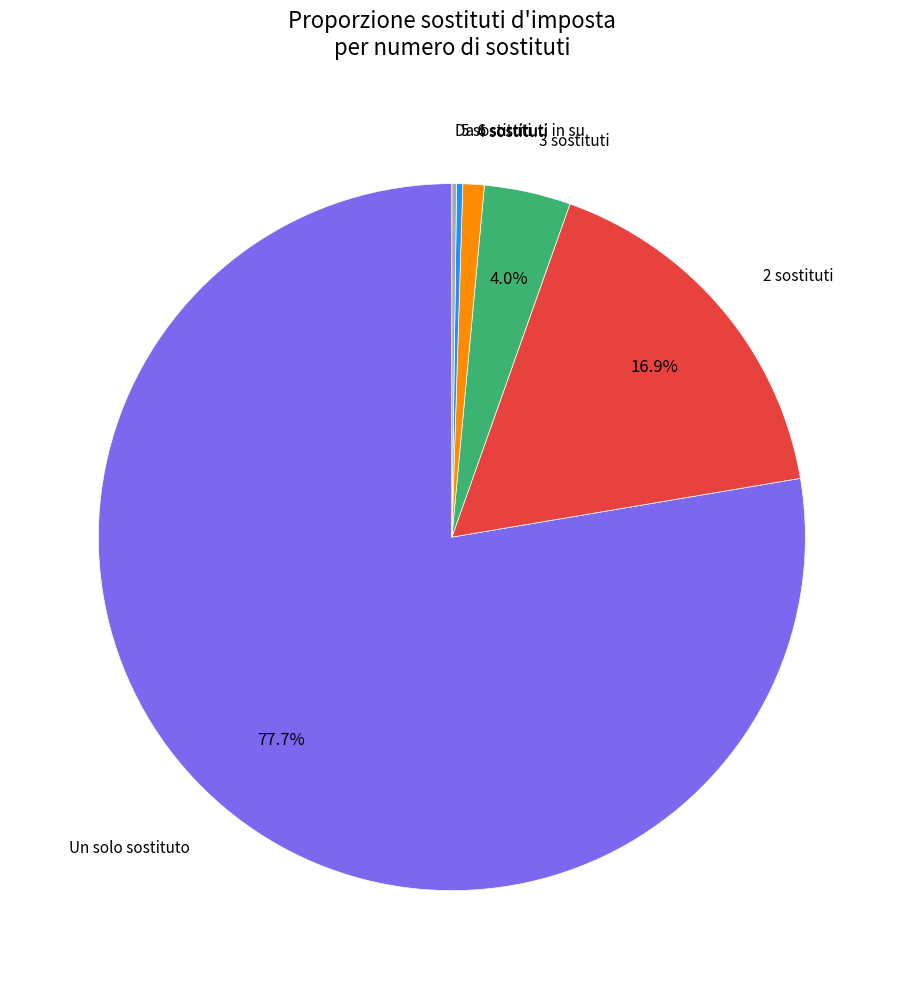

True or false: Un solo sostituto accounts for 70% of the total.

False